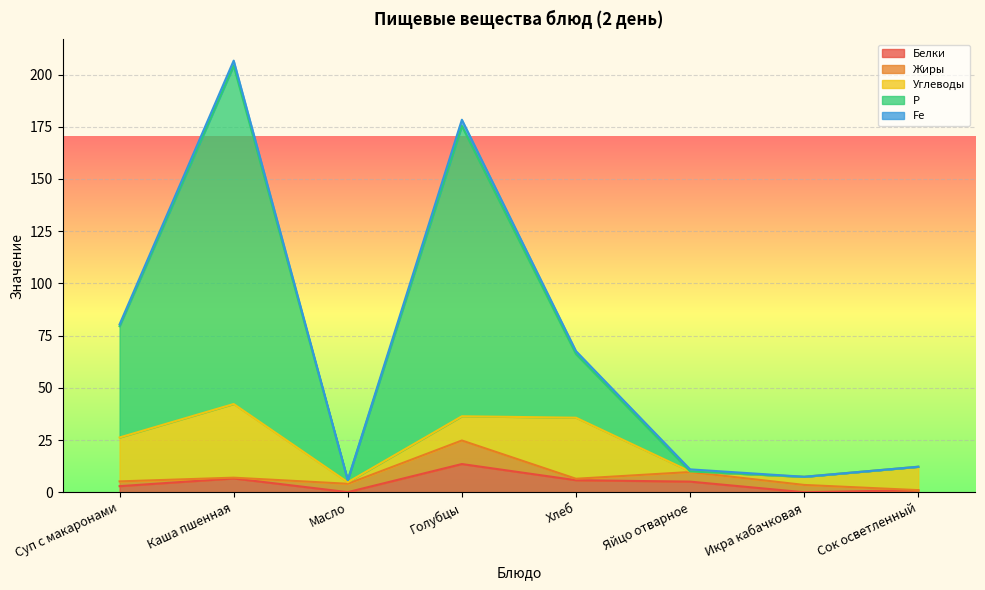

Rank the categories by Углеводы value from lowest to highest.

Яйцо отварное, Масло, Икра кабачковая, Сок осветленный, Голубцы, Суп с макаронами, Хлеб, Каша пшенная